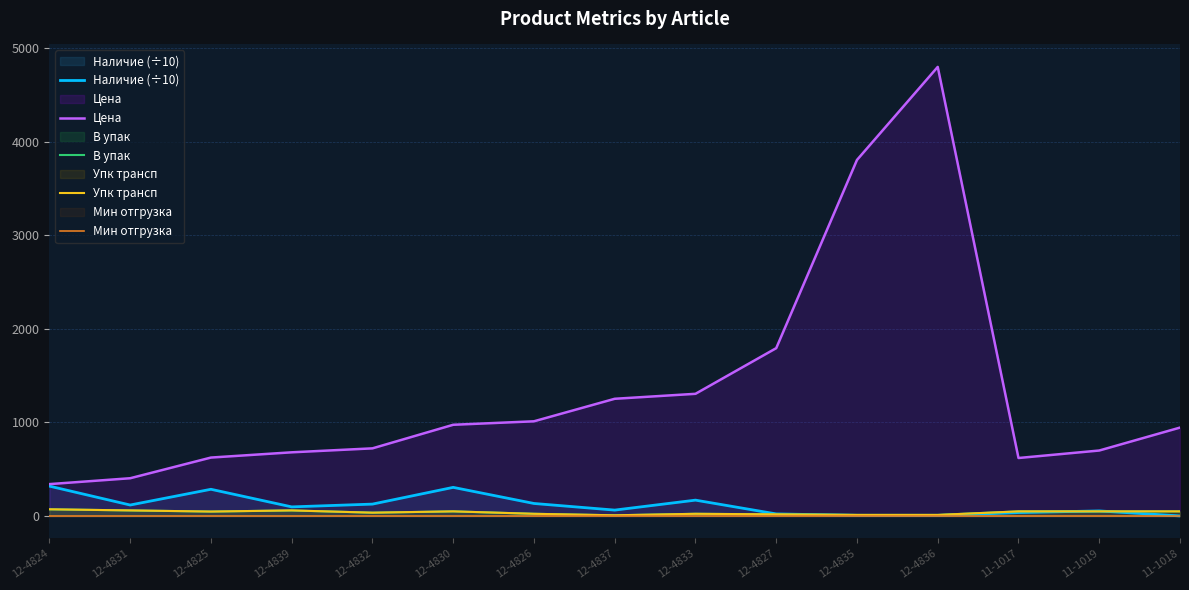

Rank the categories by Упк трансп value from lowest to highest.

12-4837, 12-4835, 12-4836, 12-4827, 12-4826, 12-4833, 12-4832, 12-4825, 12-4830, 11-1017, 11-1019, 11-1018, 12-4831, 12-4839, 12-4824